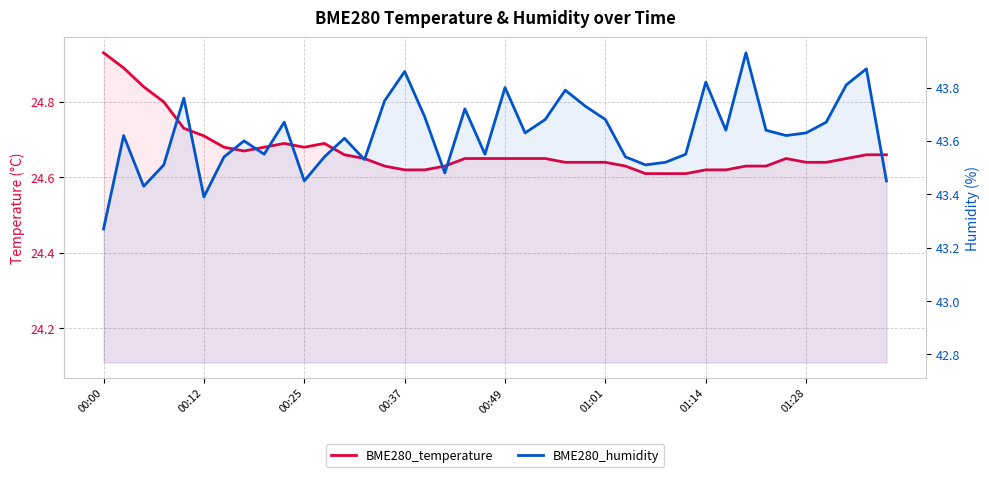

What is the value of the BME280_humidity point at the 13th from the left?

43.6